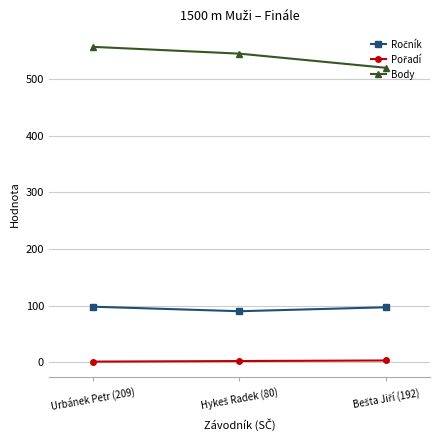

What is the greatest value displayed?

557